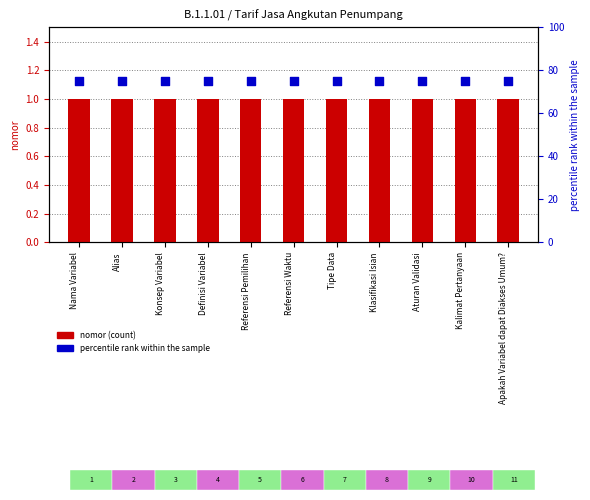

What are all the series names shown in the legend?

nomor (count), percentile rank within the sample